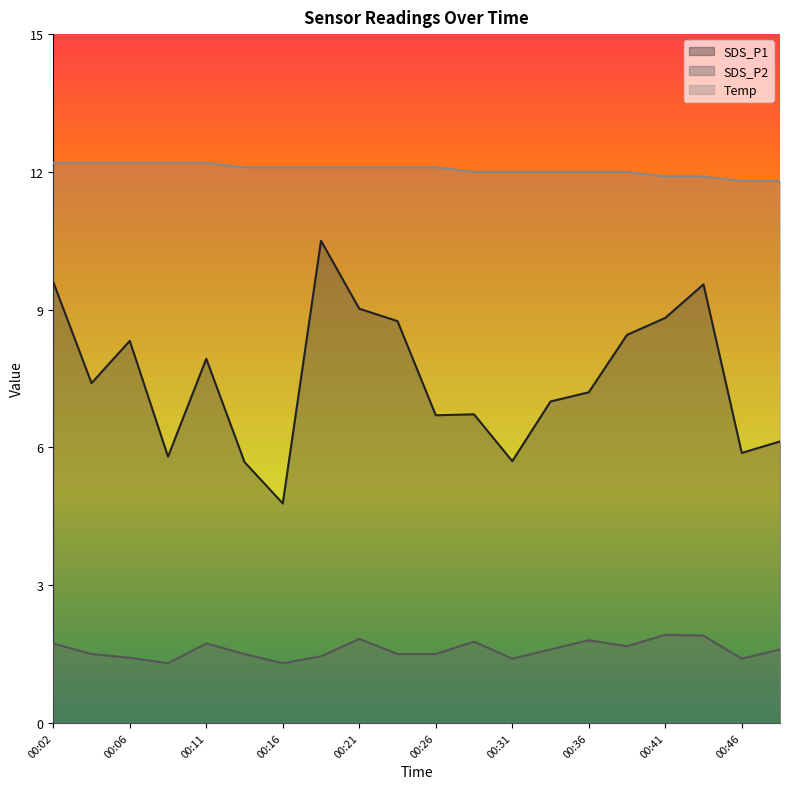

List the series in order of their peak value, lowest first.

SDS_P2, SDS_P1, Temp